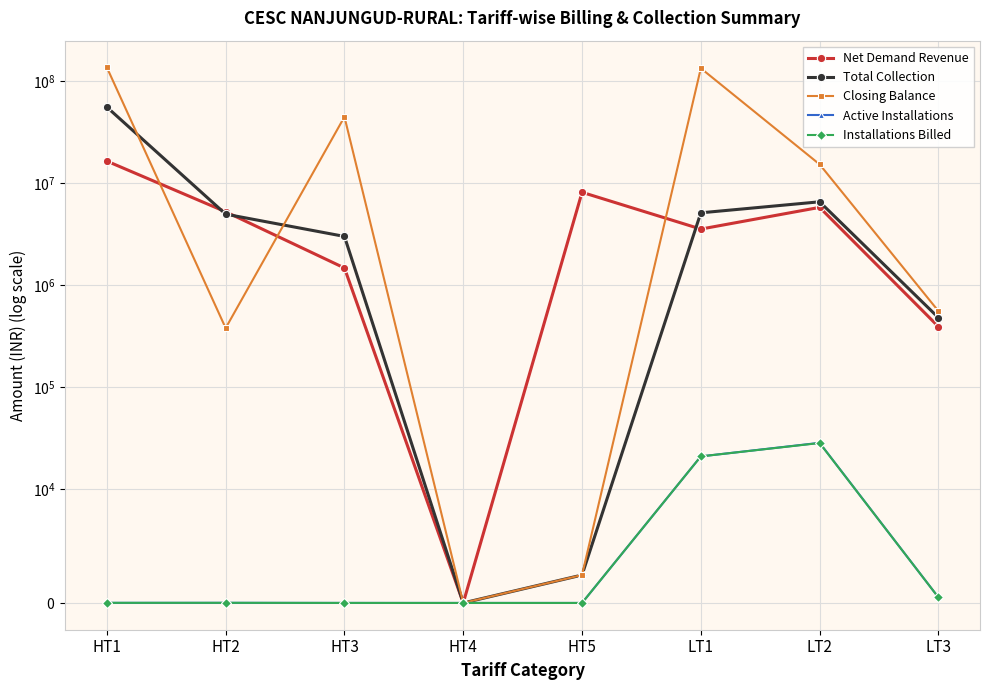

Which series has the widest spread of values?

Closing Balance